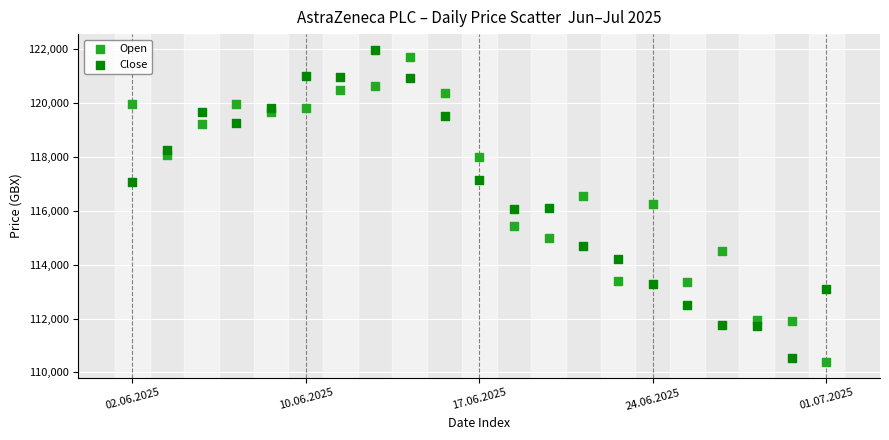

Across all data points, what is the range of Y values (max minus min)?

11605